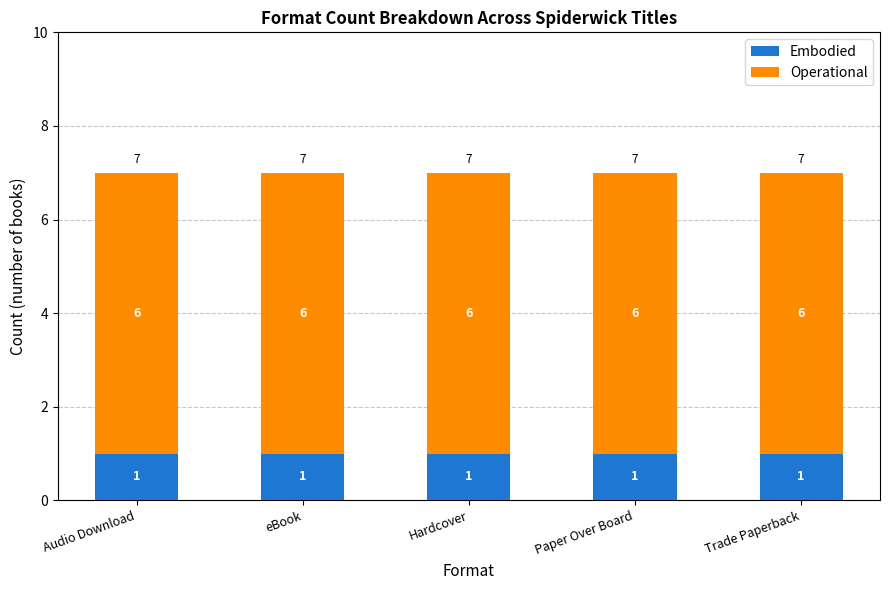

What is the total value across all series at Hardcover?

7